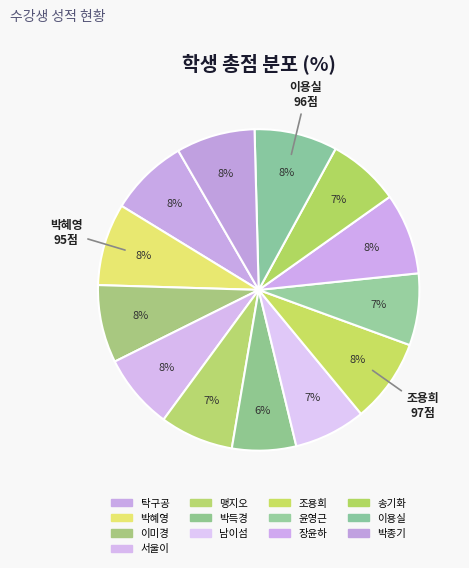

Is there a majority slice in this chart?

No